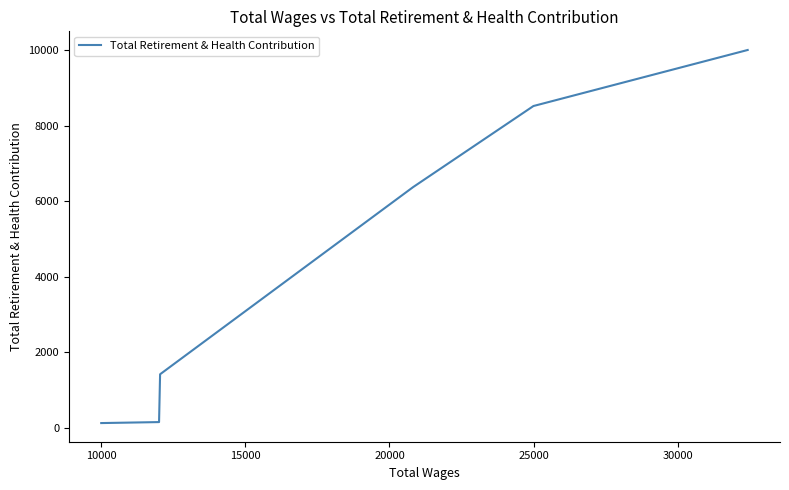

What is the greatest value displayed?

9998